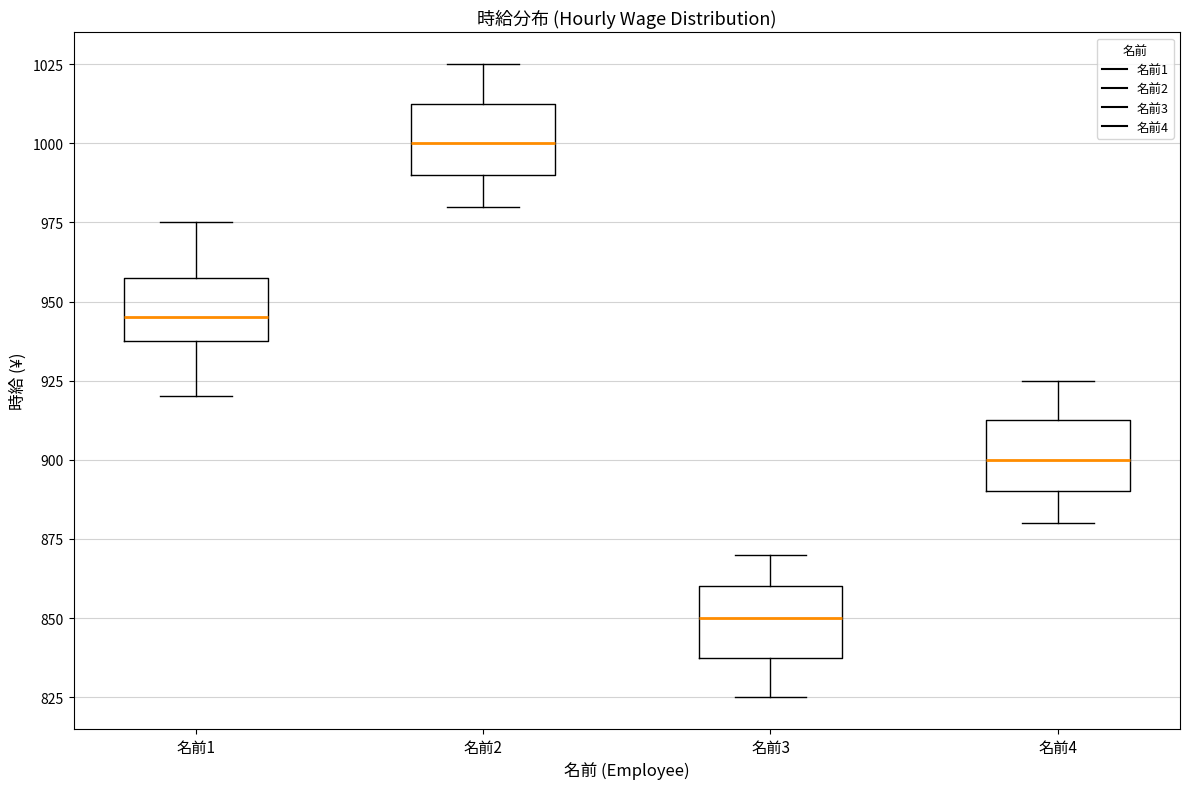

Which box's median line is the highest?

名前2